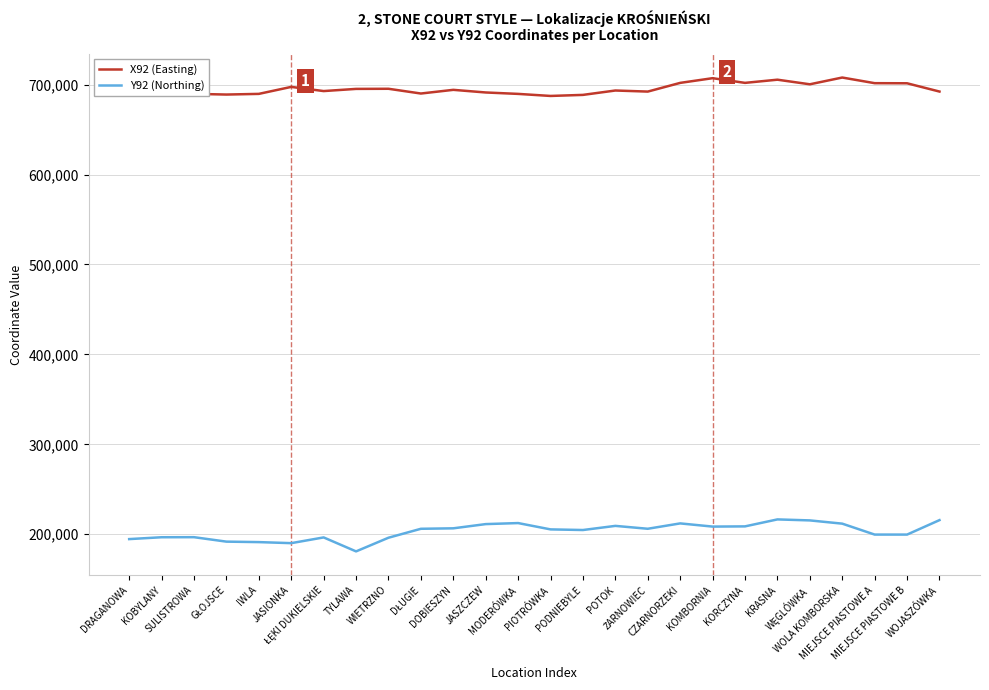

What position from the right is WOLA KOMBORSKA?

4